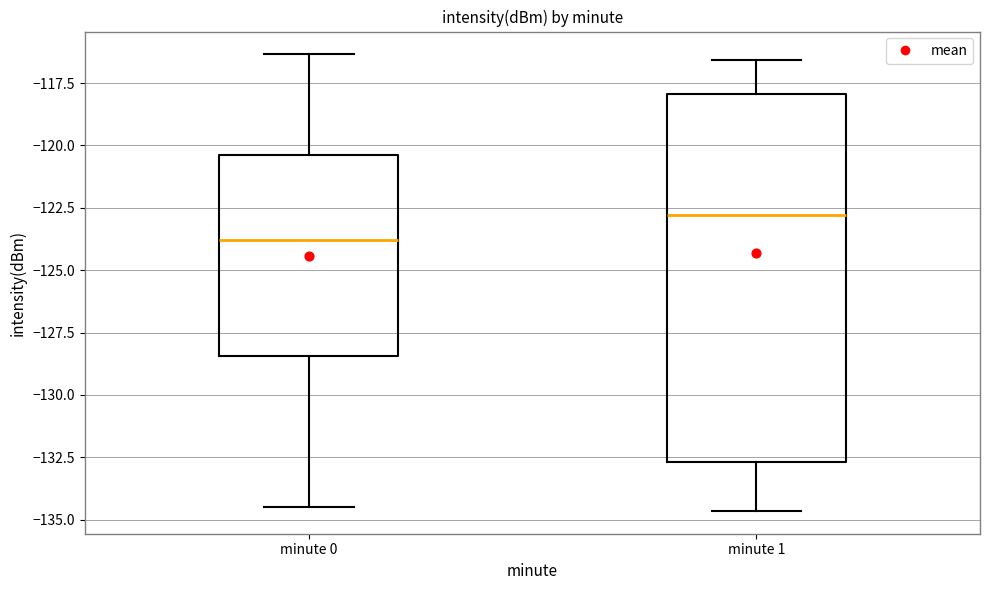

Where does the lower whisker of the box for minute 1 end on the y-axis? The values are not printed on the chart, so give them approximately, as read against the axis.

-134.5